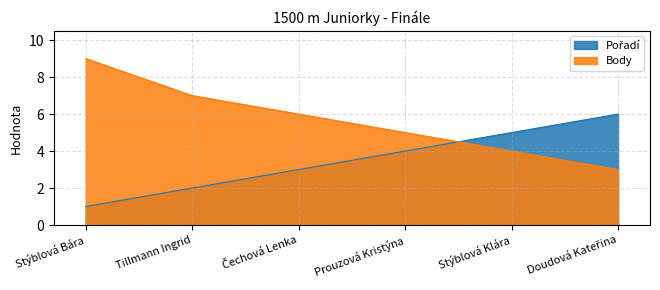

Does the chart display data point markers on the line(s)?

No